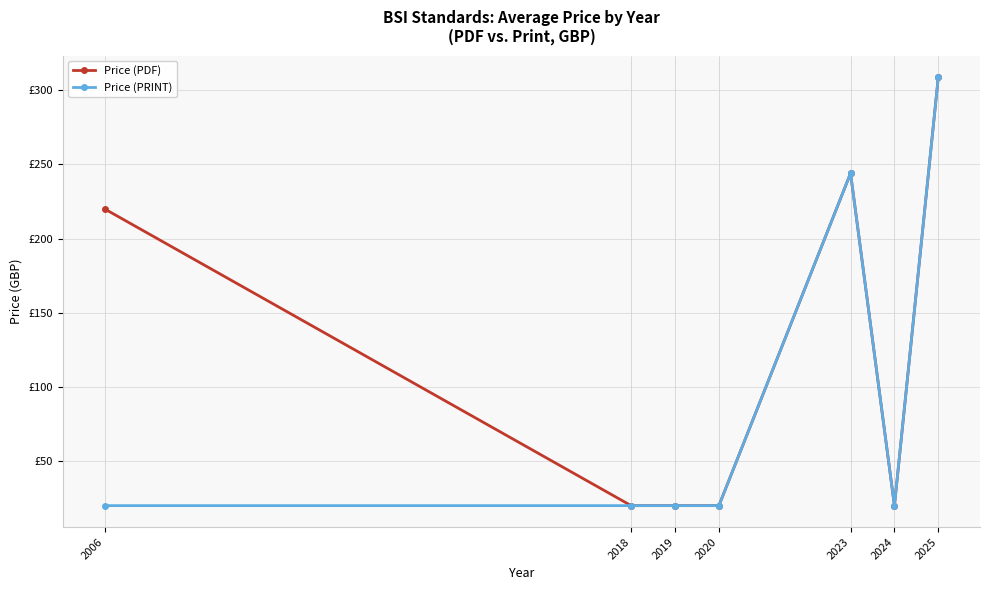

What is the average value of the Price (PRINT) series?

93.3